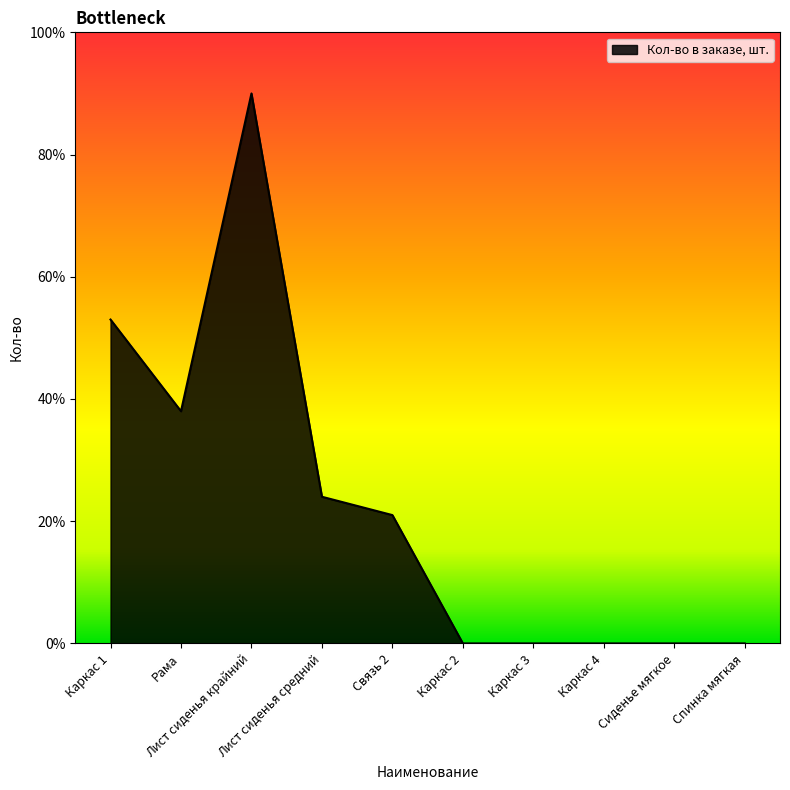

Is it true that the value at Лист сиденья крайний is 90?

True